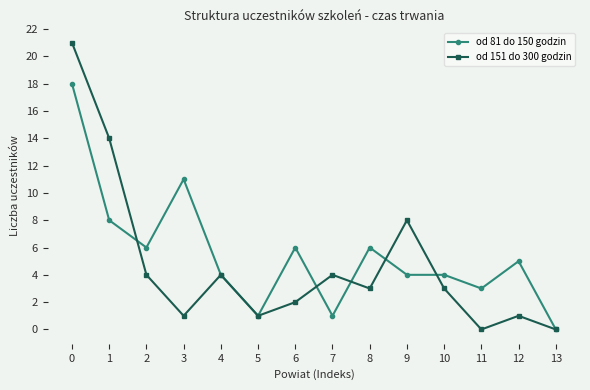

True or false: od 151 do 300 godzin has a value of 7 at 2.

False